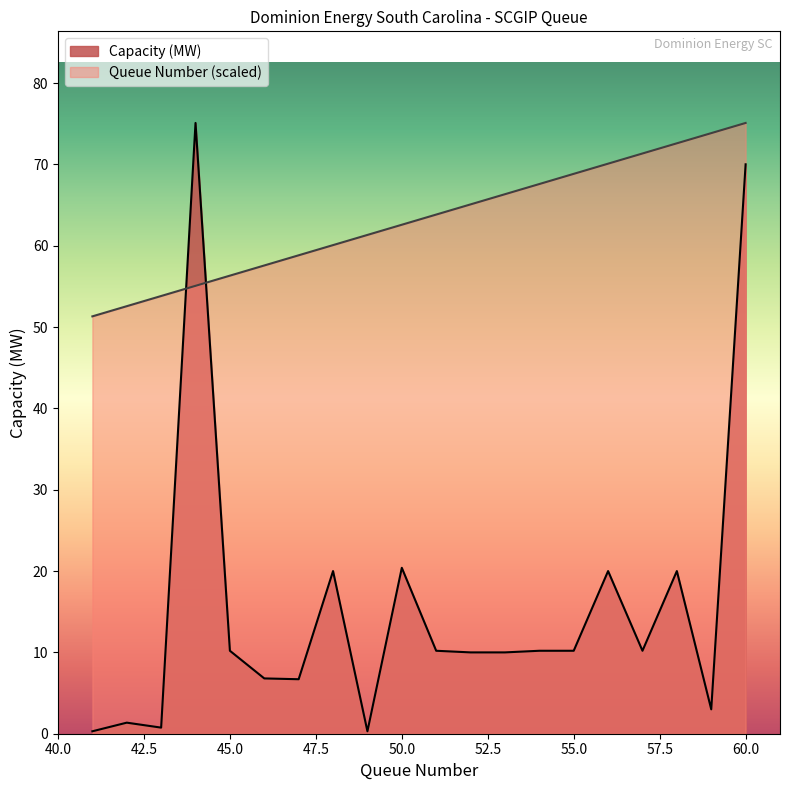

Where is Capacity (MW) nearest to the value 37?

50